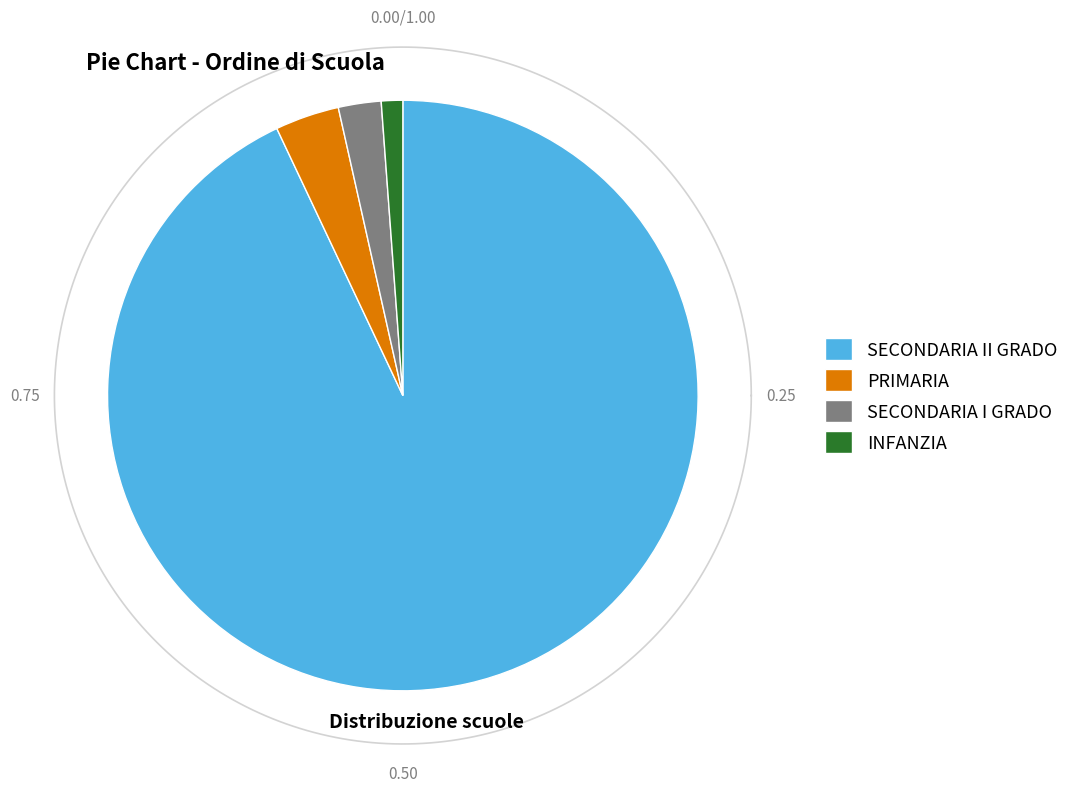

To the nearest percent, what portion does PRIMARIA represent?

4%